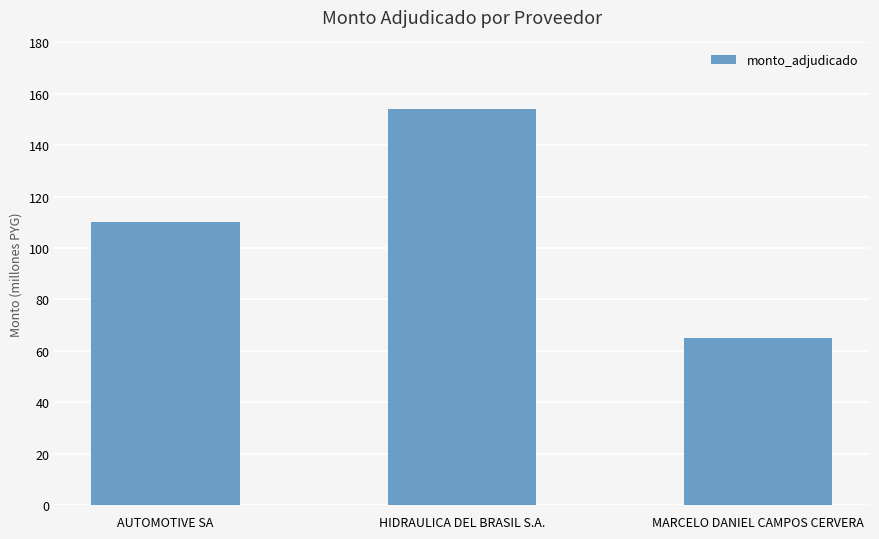

What is the value of the 2nd bar from the left?

154085000